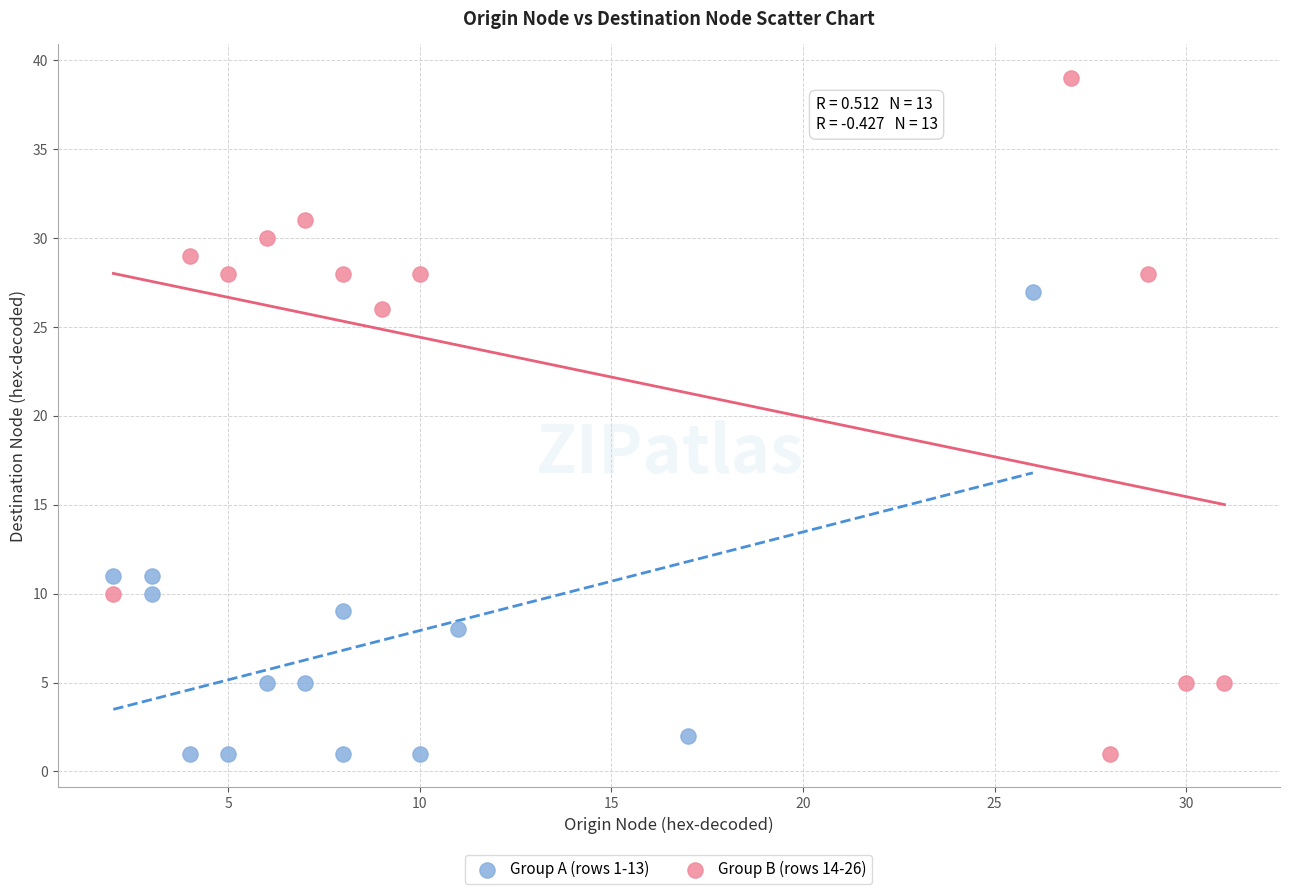

Which series has the largest Y range (max minus min)?

Group B (rows 14-26)